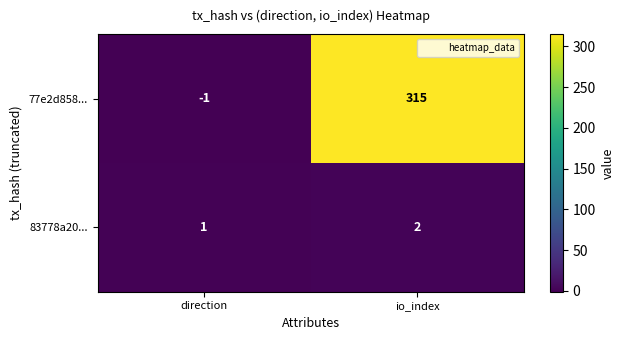

What is the greatest value displayed?

315